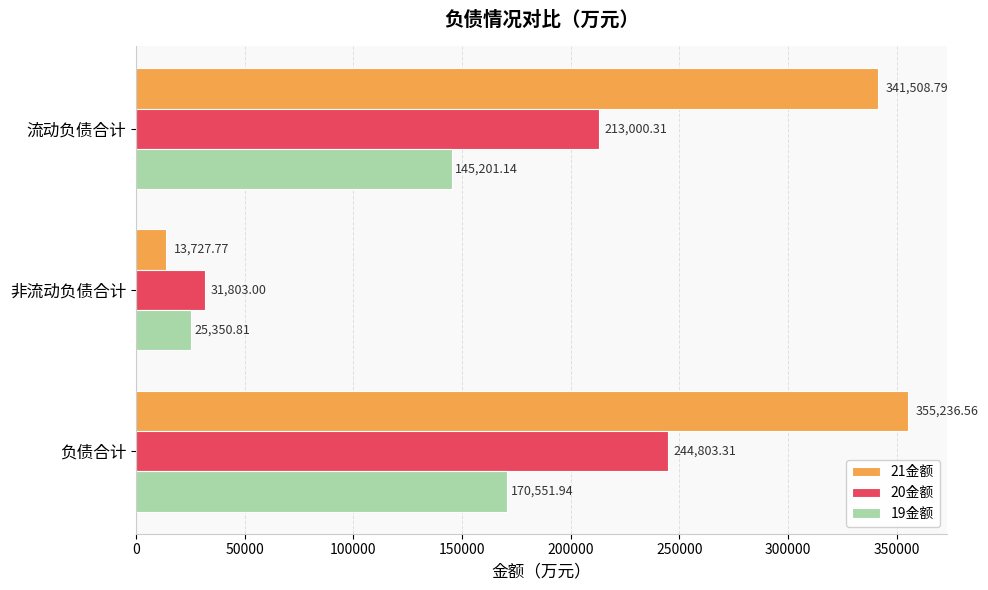

What is the sum of all 20金额 values?

489606.6